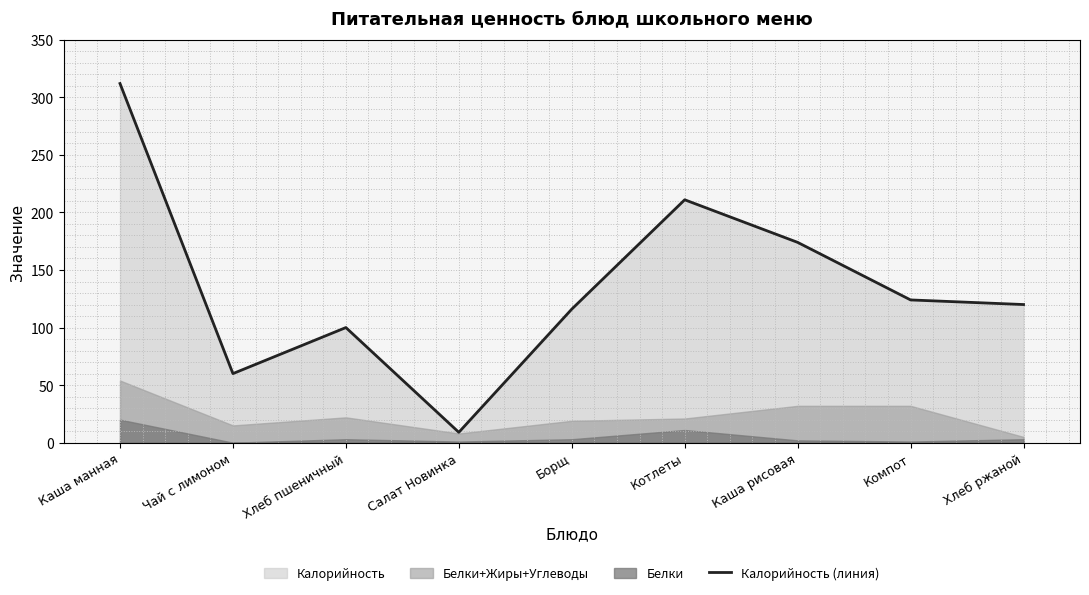

Rank the categories by value from highest to lowest.

Каша манная, Котлеты, Каша рисовая, Компот, Хлеб ржаной, Борщ, Хлеб пшеничный, Чай с лимоном, Салат Новинка